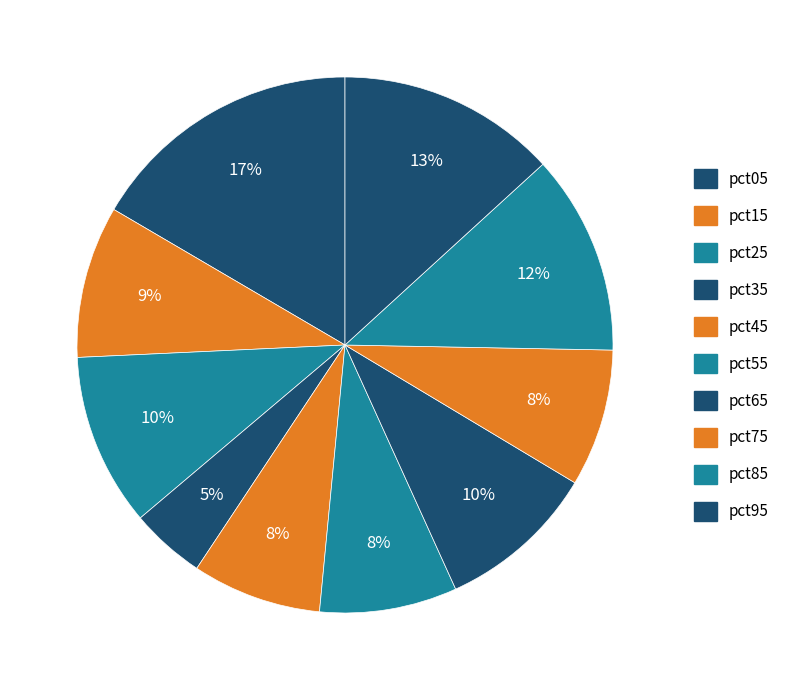

The pct85 slice represents 12% of the pie. True or false?

True